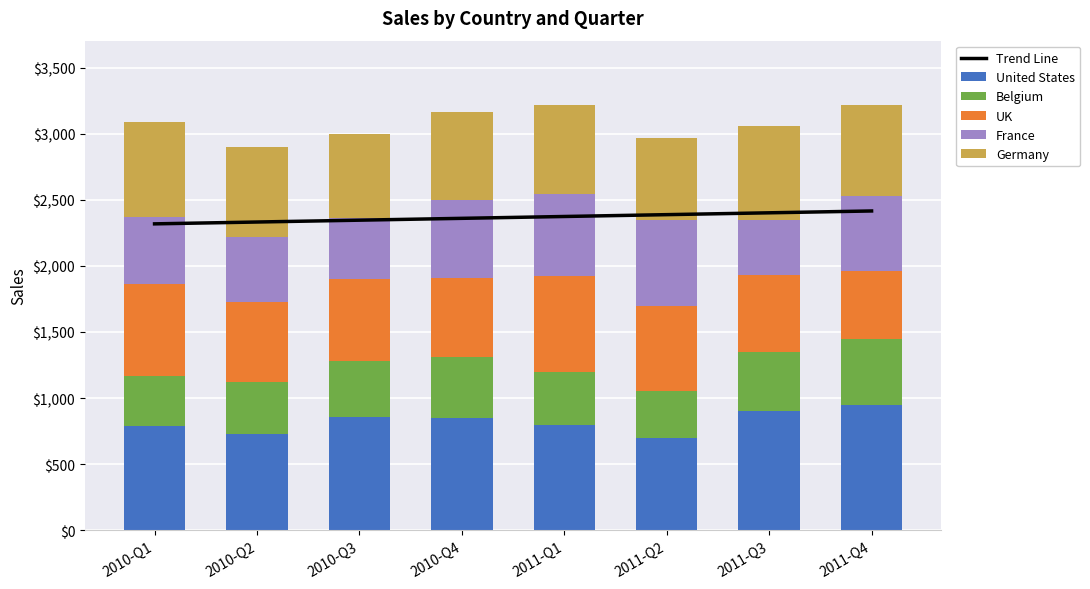

The Trend Line series shows 693.0 at 2011-Q3. True or false?

False